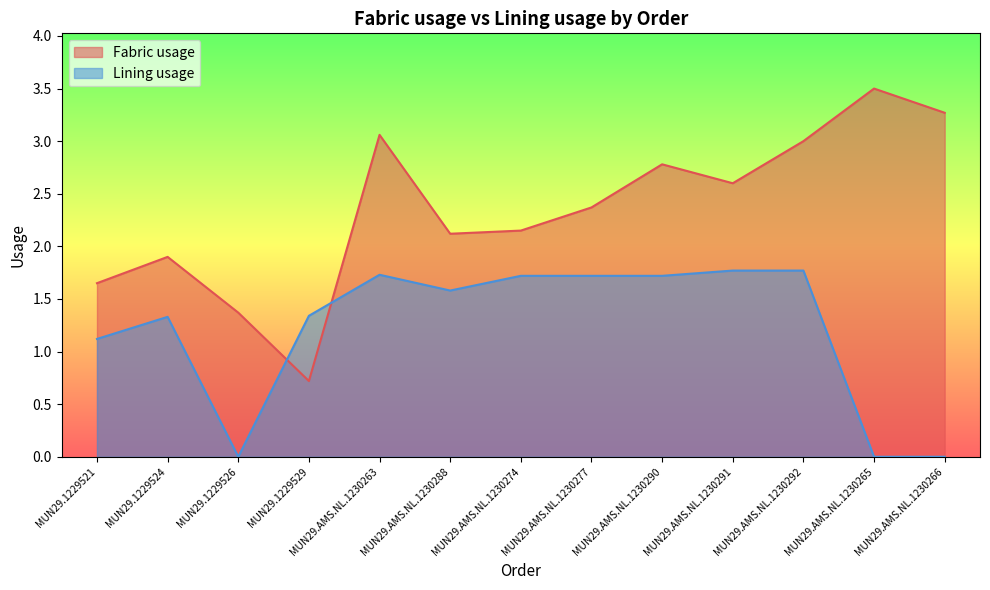

Rank the series at MUN29.1229524 from highest to lowest value.

Fabric usage, Lining usage